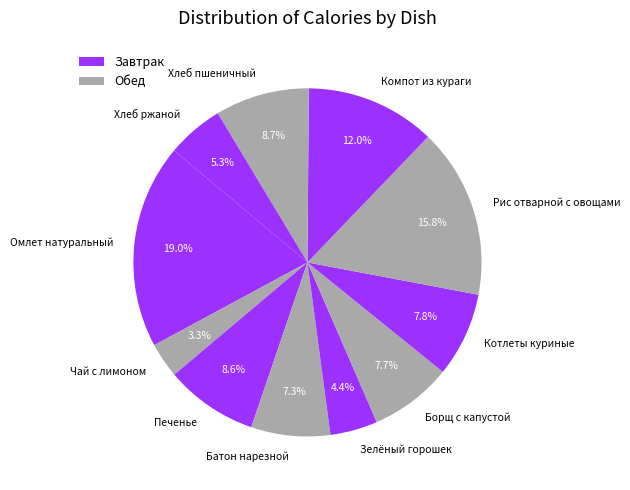

The Хлеб пшеничный slice represents 14% of the pie. True or false?

False